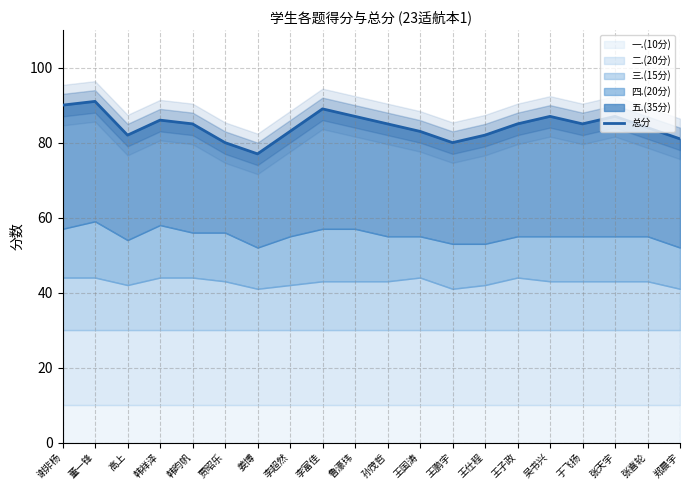

Rank the categories by value from lowest to highest.

姜博, 贾昭乐, 王鹏宇, 郑晨宇, 高上, 王仕程, 李超然, 王国涛, 张喜轮, 韩昀帆, 孙茂哲, 王子政, 于飞扬, 韩祥泽, 鲁濠玮, 吴书兴, 张天宇, 李富佳, 谢非杨, 董一锋